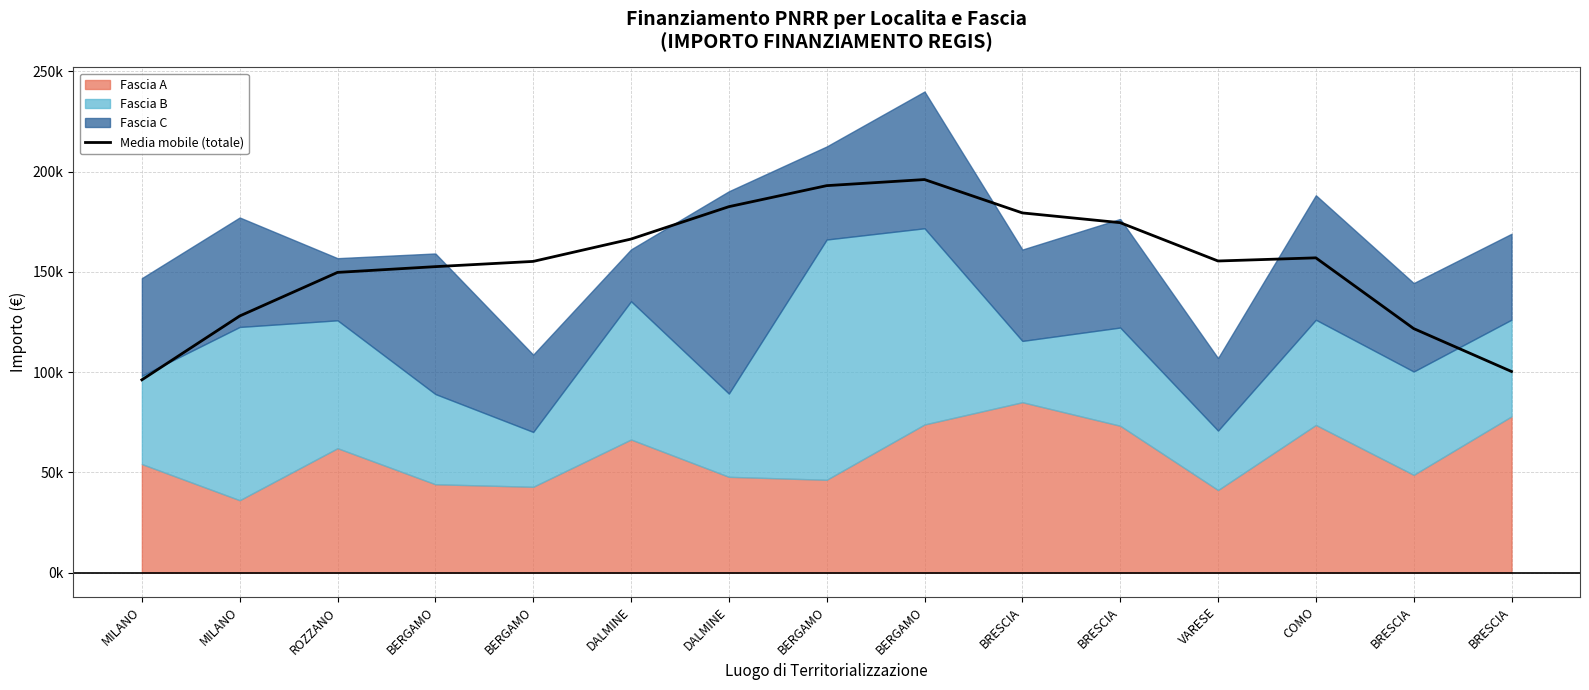

Does the chart display data point markers on the line(s)?

No